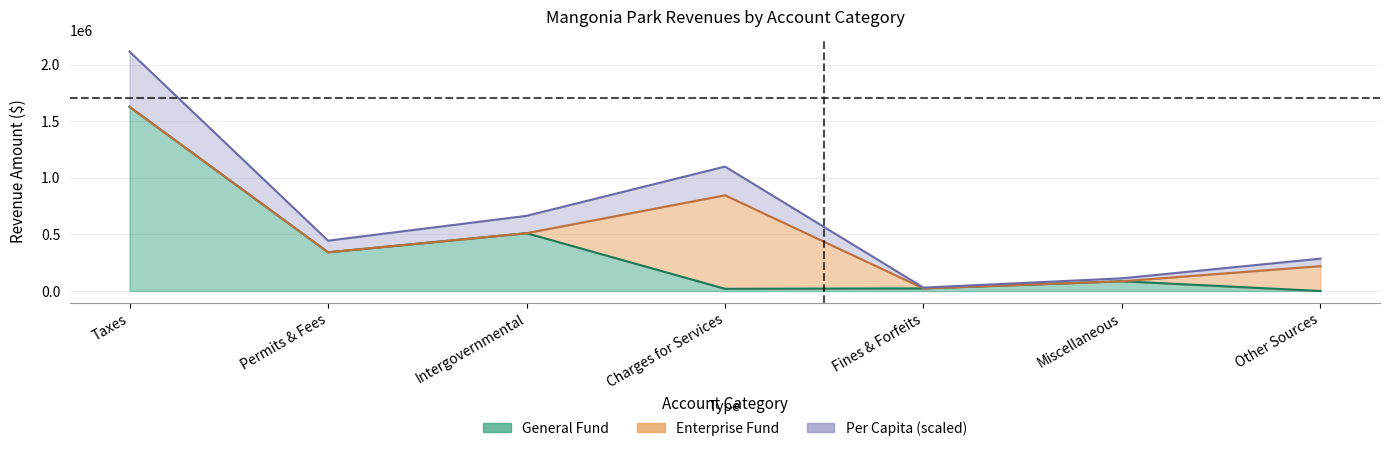

True or false: Account Total and Per Capita intersect in this chart.

False